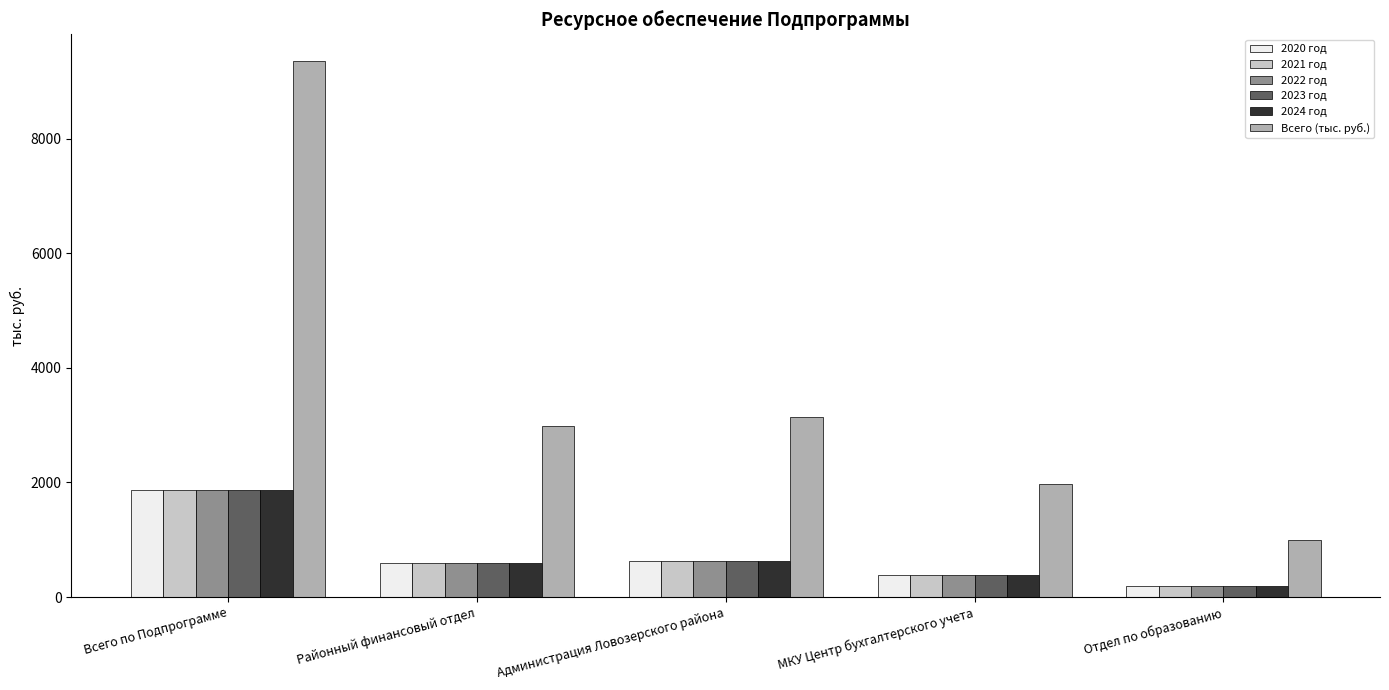

True or false: 2022 год has a value of 1291.8 at Всего по Подпрограмме.

False